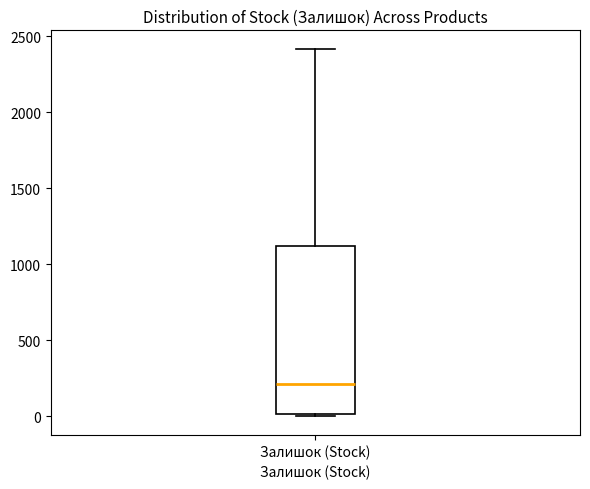

Transcribe this box plot: give where the median line is, the range the box spans, and where the two whiskers end, as read against the y-axis. The values are not printed on the chart, so give them approximately, as read against the axis.

median 200, box 0 to 1100, whiskers 0 to 2400